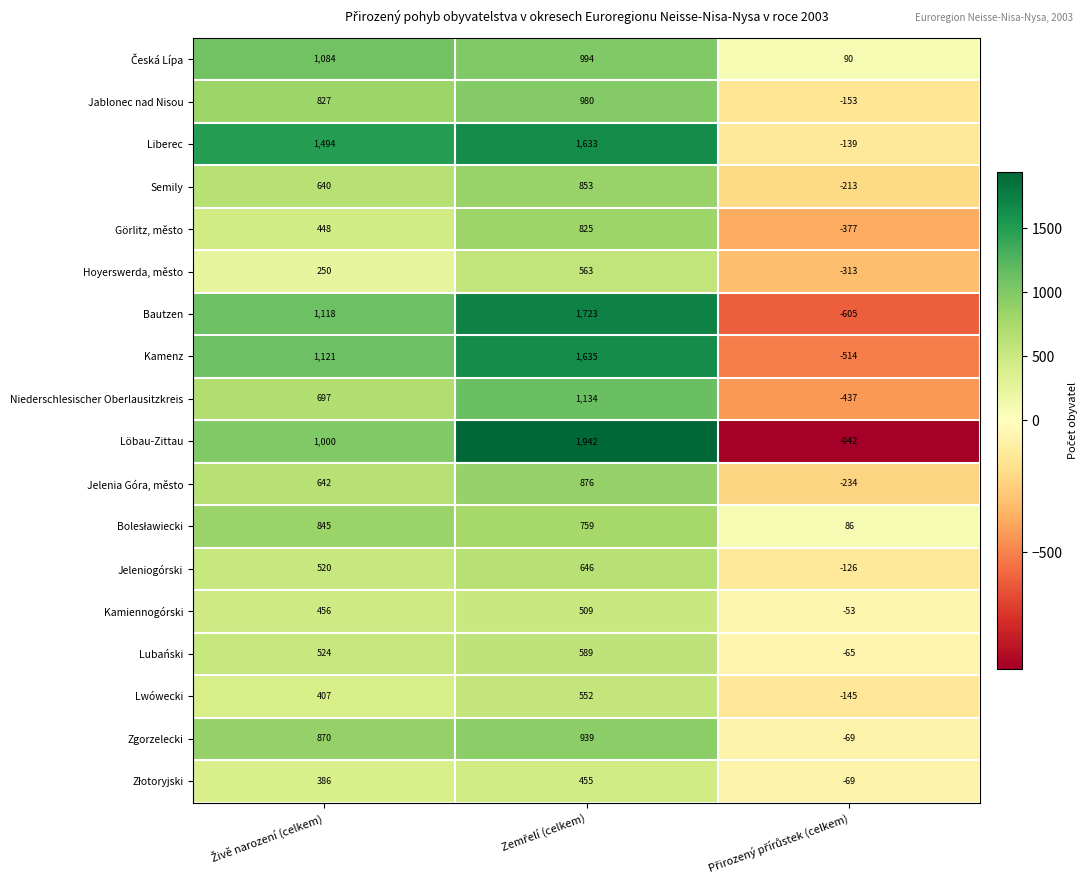

How many values in Bautzen are above zero?

2